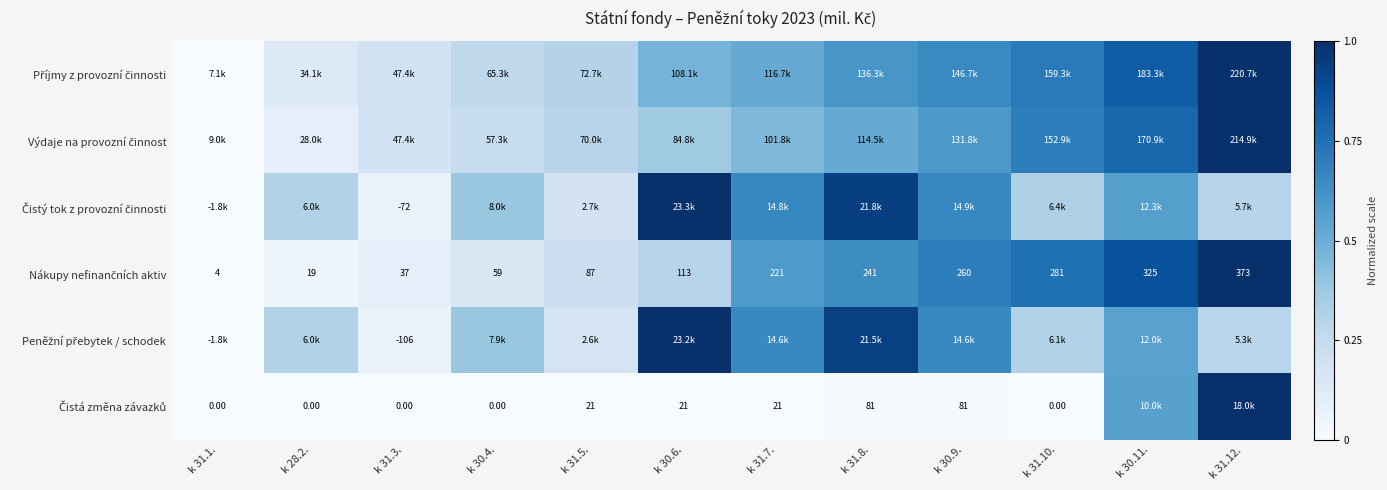

Count the number of data series in this chart.

6